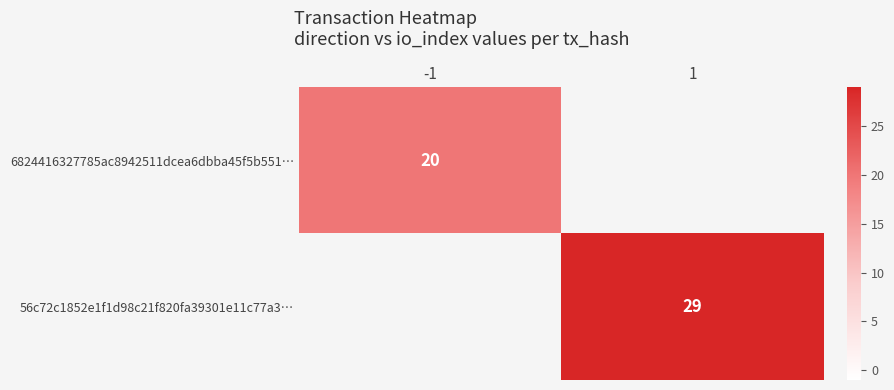

At how many categories does at least one series exceed 28?

1